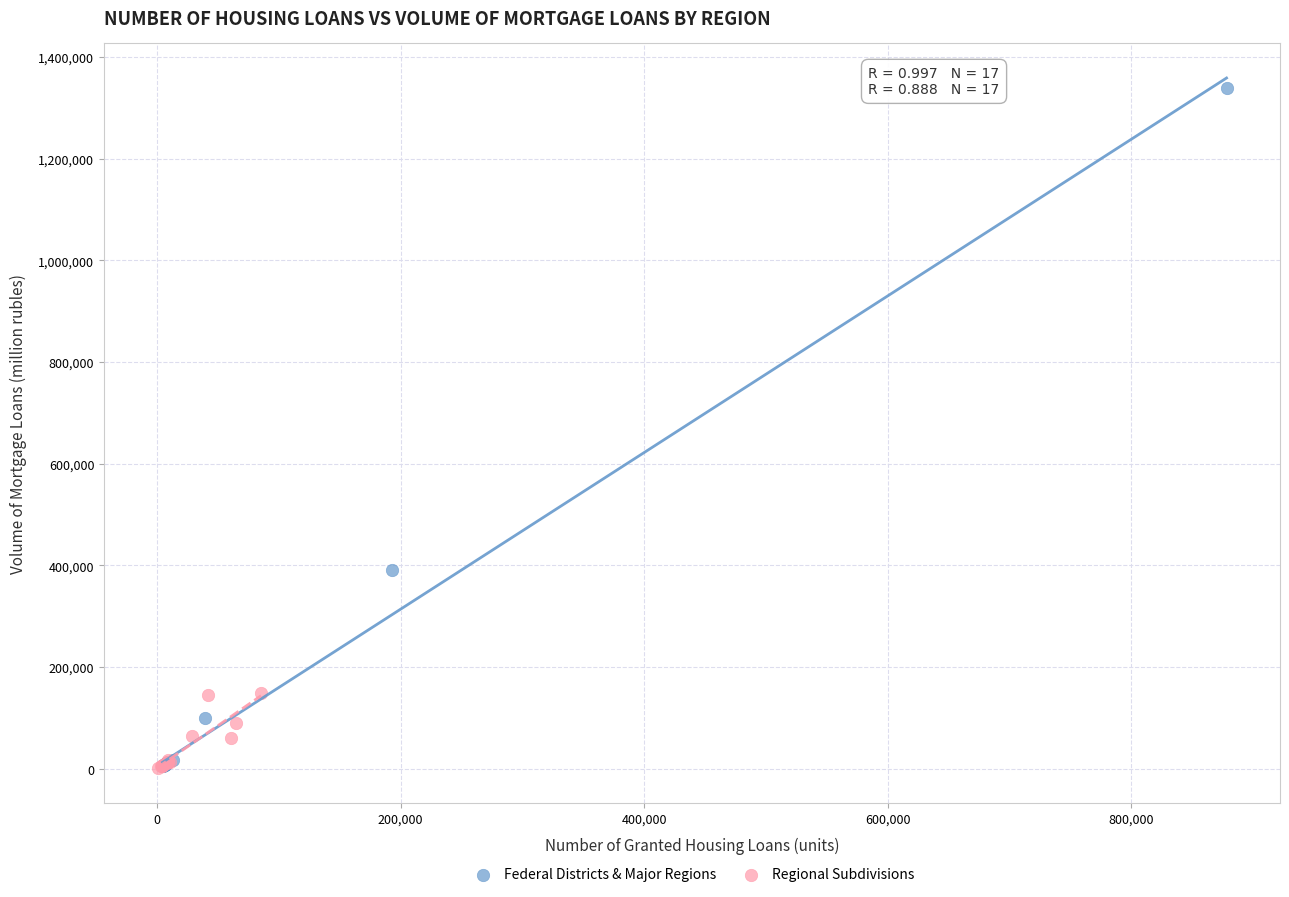

Which series reaches the maximum Y coordinate?

Federal Districts & Major Regions